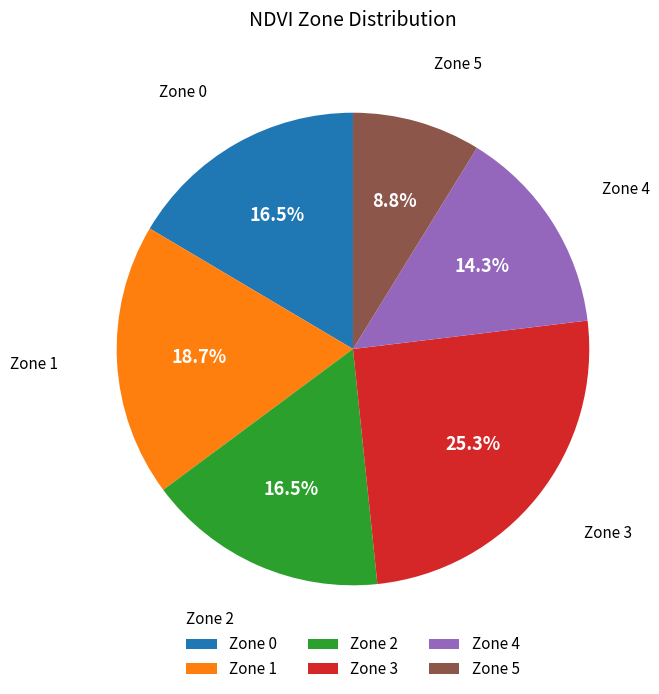

Which category has the biggest portion of the pie?

Zone 3